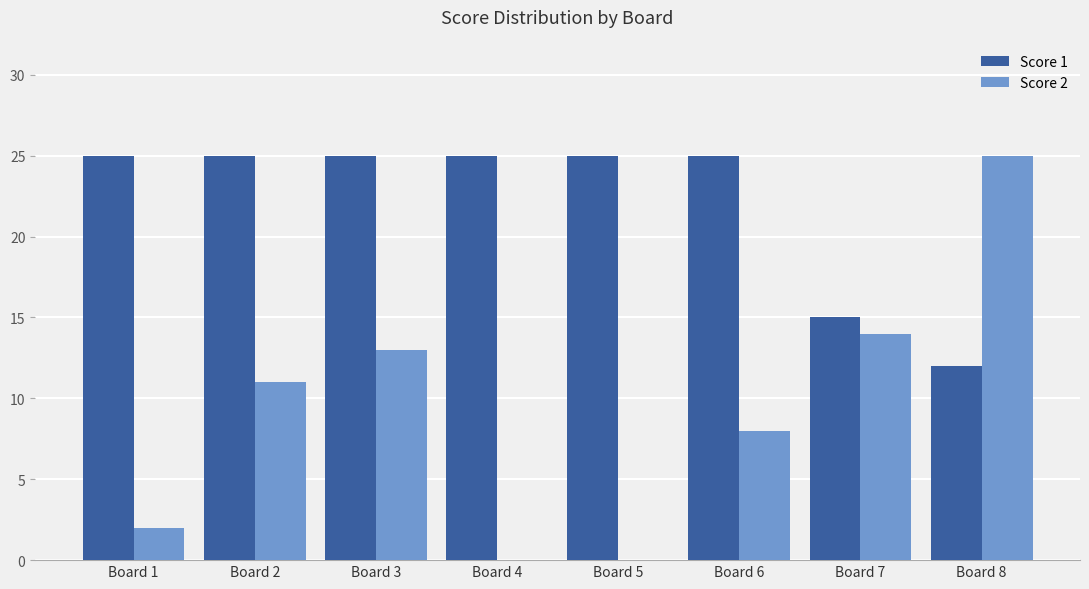

What is the maximum value for Score 1?

25